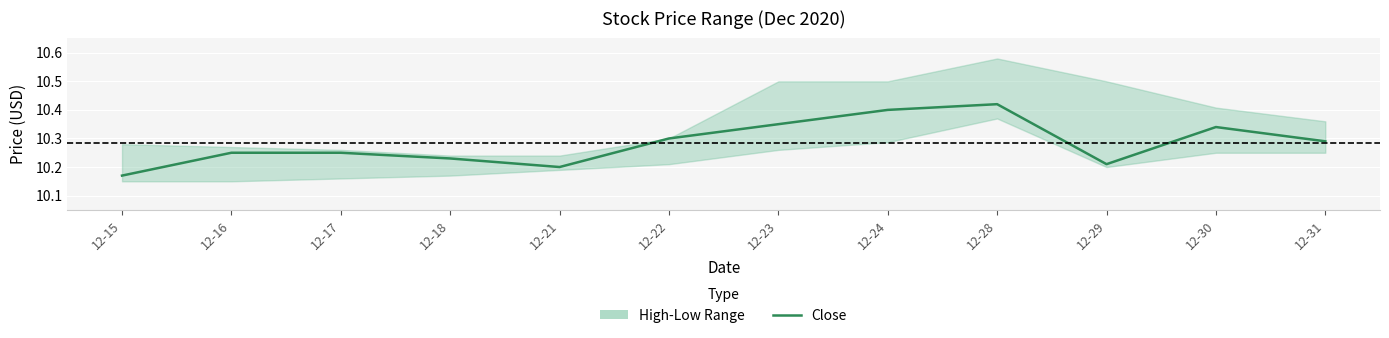

Reading right to left, list all the values displayed in this chart.

12-31=10.3	12-30=10.3	12-29=10.2	12-28=10.4	12-24=10.4	12-23=10.4	12-22=10.3	12-21=10.2	12-18=10.2	12-17=10.2	12-16=10.2	12-15=10.2